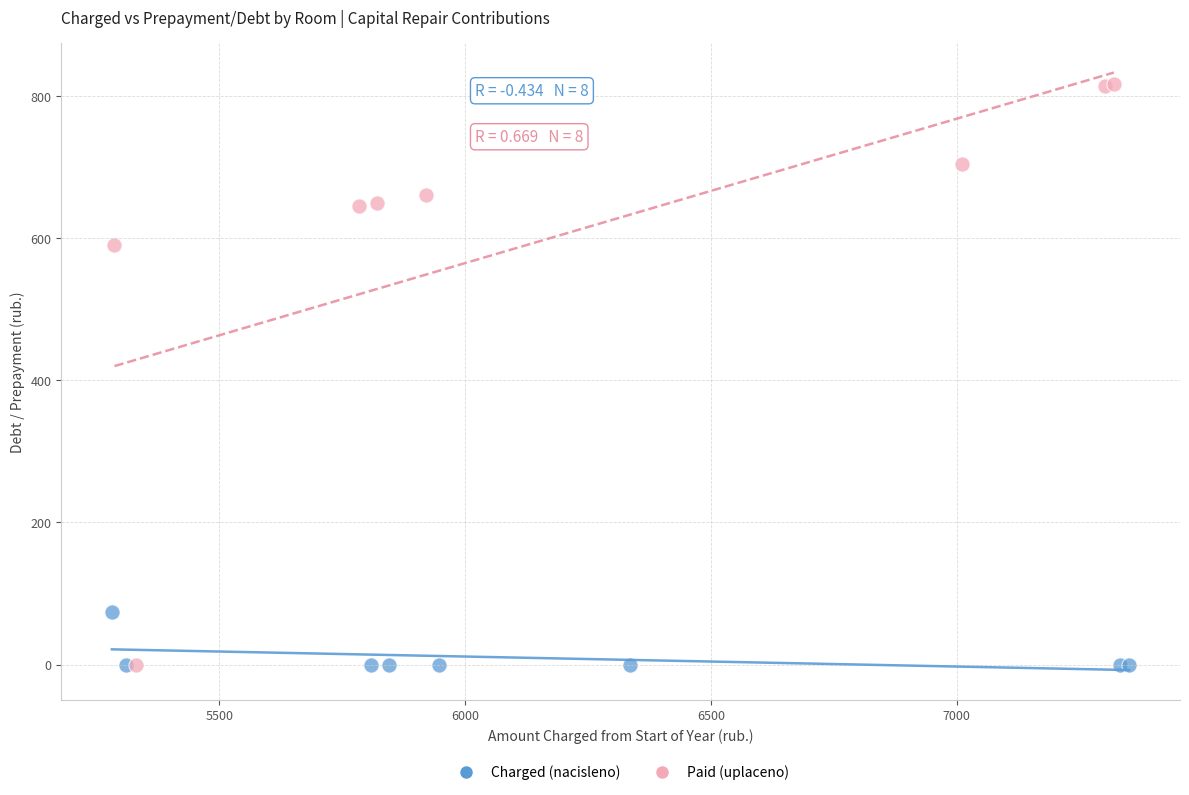

Which series reaches the maximum Y coordinate?

Paid (uplaceno)